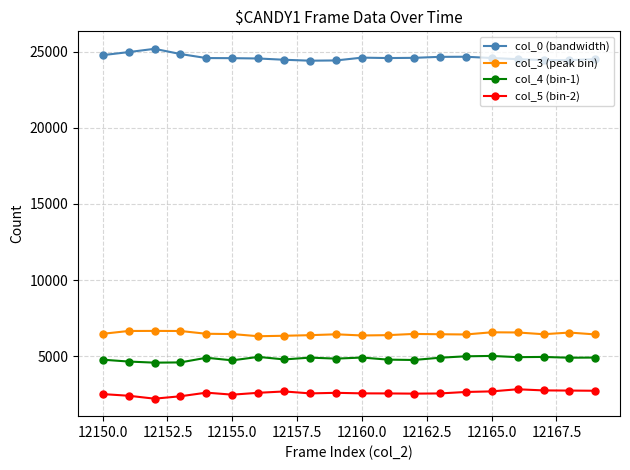

True or false: col_0 (bandwidth) and col_4 (bin-1) intersect in this chart.

False